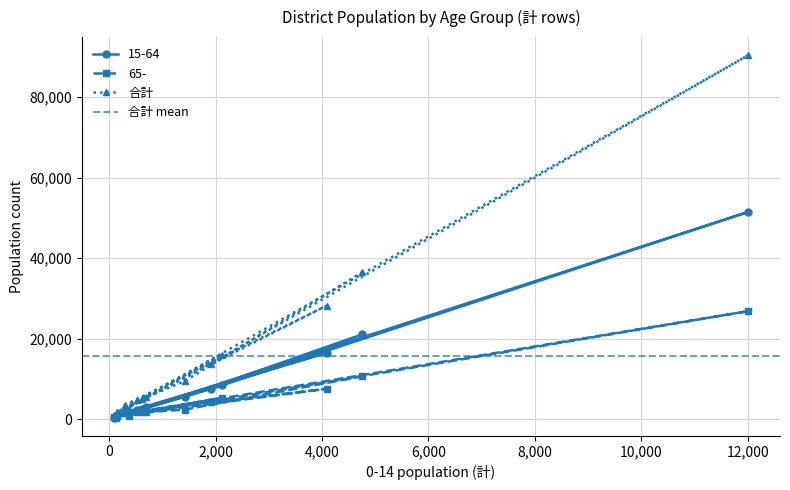

True or false: 65- has a value of 10019 at 6,000.

False